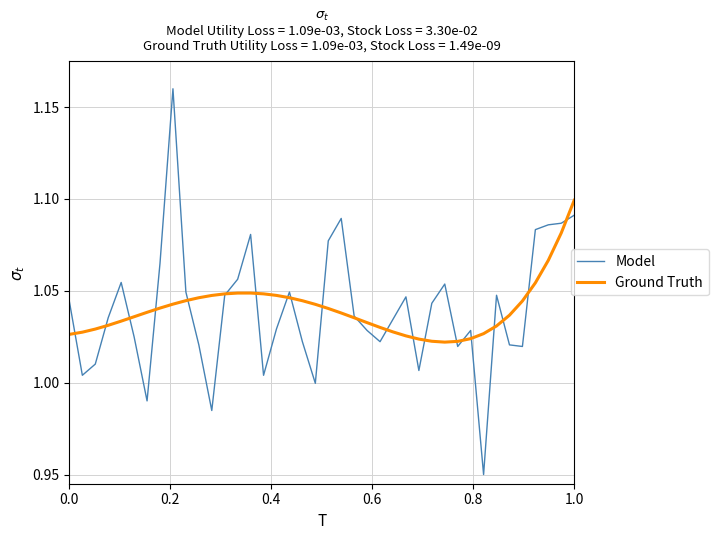

Which series has the largest range (max minus min)?

Model